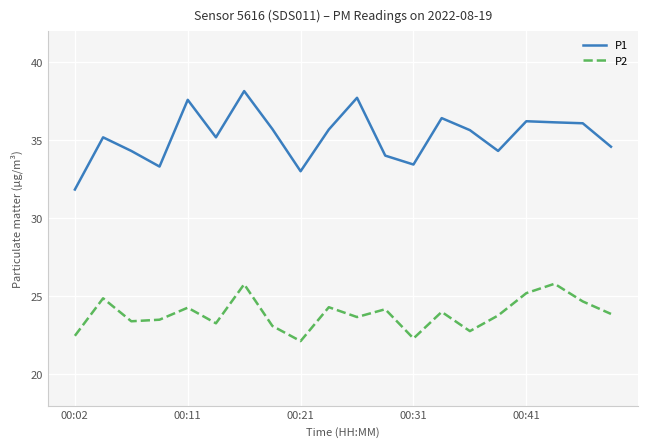

True or false: P1 and P2 intersect in this chart.

False